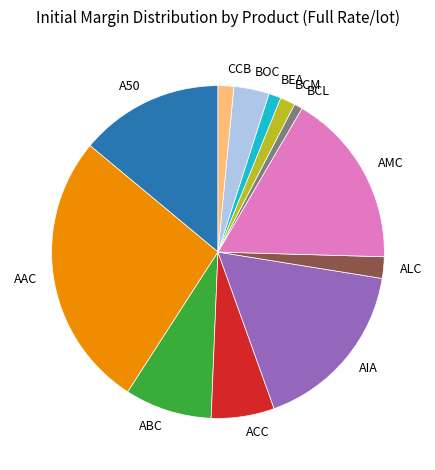

The BCL slice represents 14% of the pie. True or false?

False